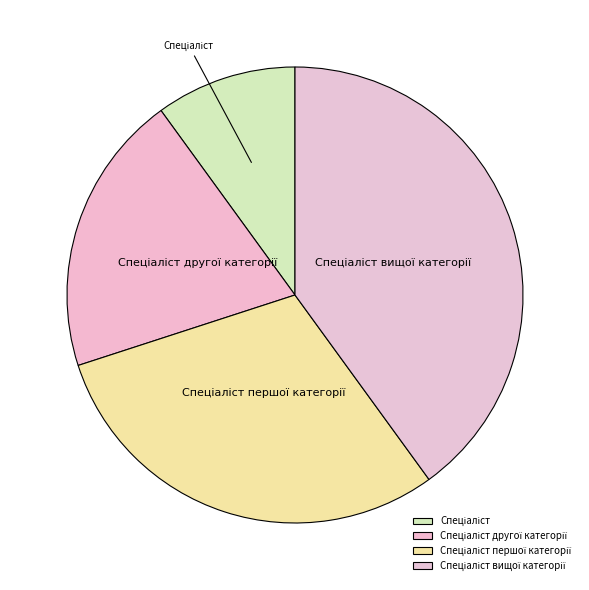

Is there a majority slice in this chart?

No